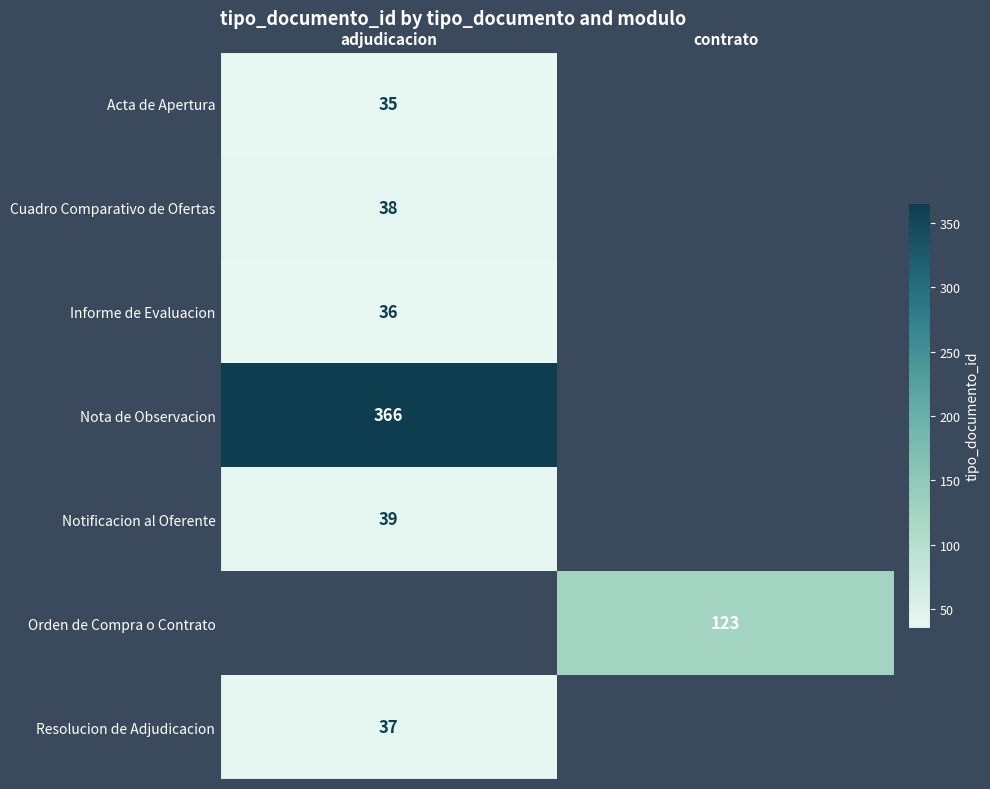

At which category is the sum across all series the highest?

adjudicacion